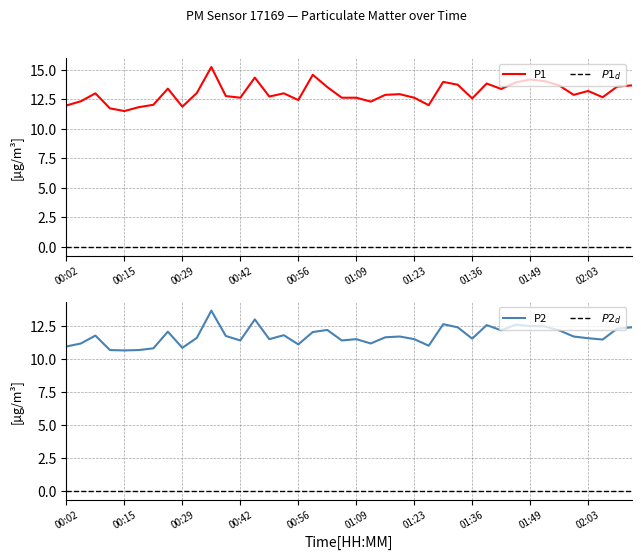

How many lines are shown in the chart?

2